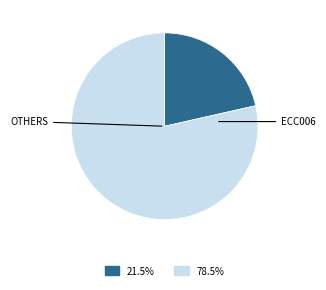

Is there a majority slice in this chart?

Yes